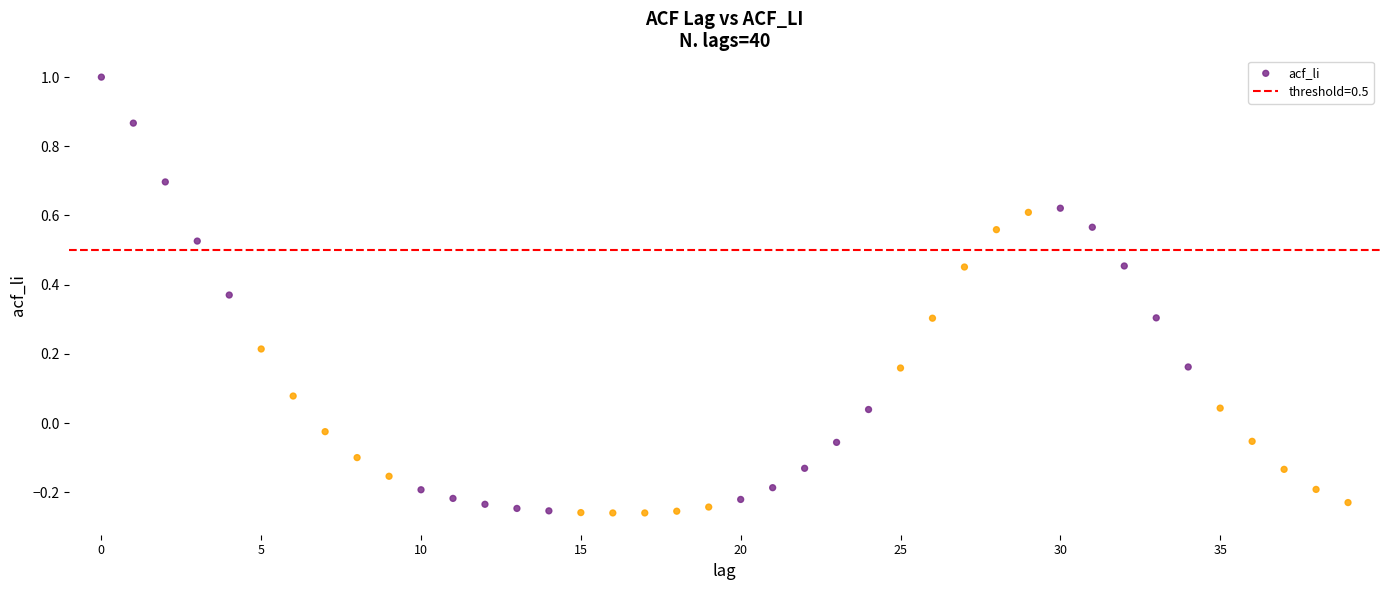

What is the range of Y values (max minus min)?

1.3